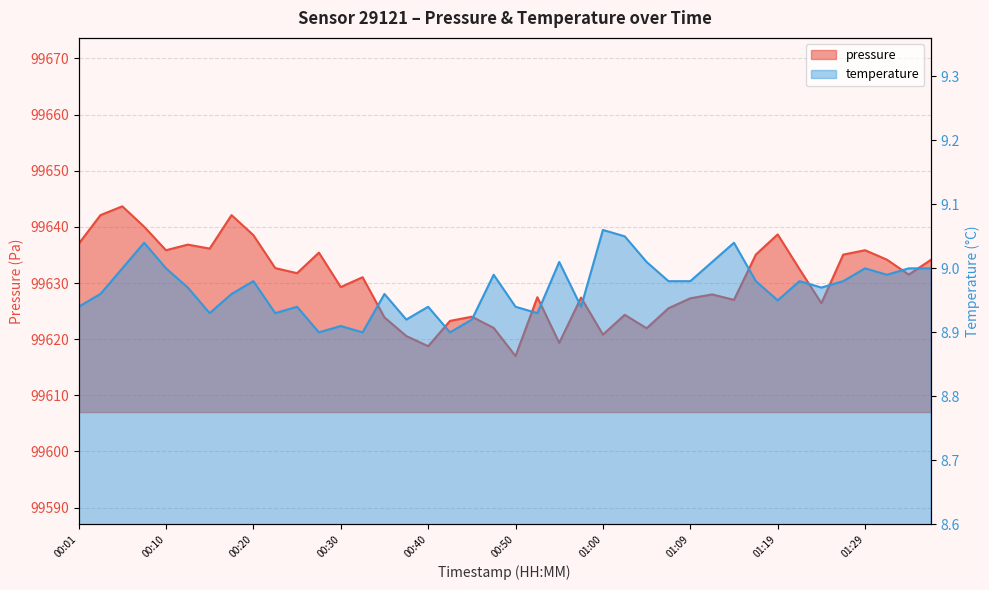

What is the difference between the highest and lowest values at 00:06?

99634.7